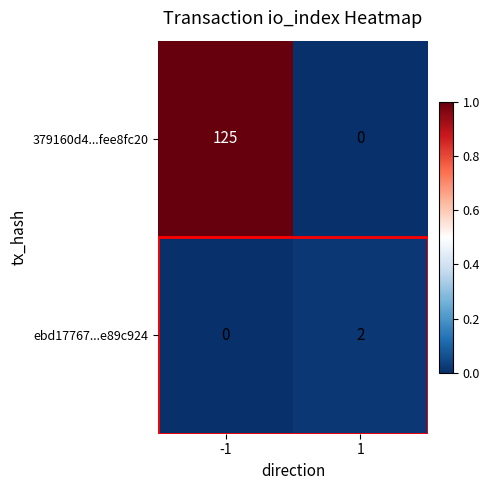

What is the sum of all 379160d4...fee8fc20 values?

125